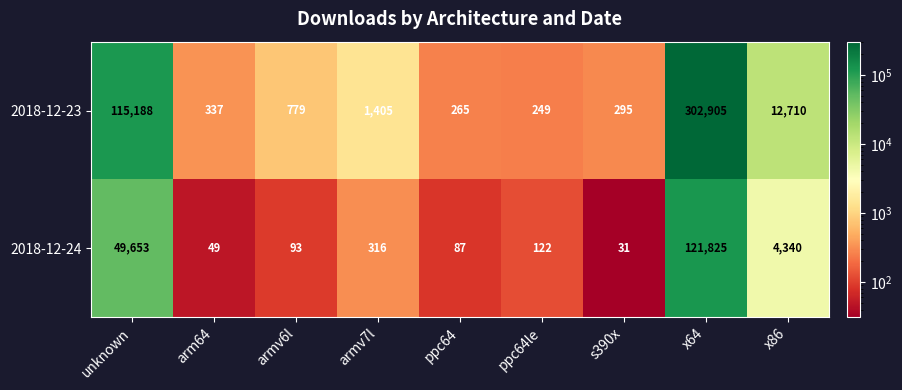

What is the spread (max minus min) of values at x64?

181080